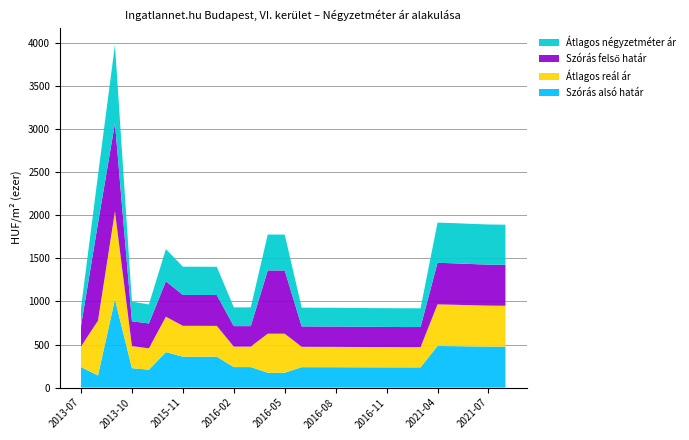

What is the total value across all series at 2015-11?

1404.4